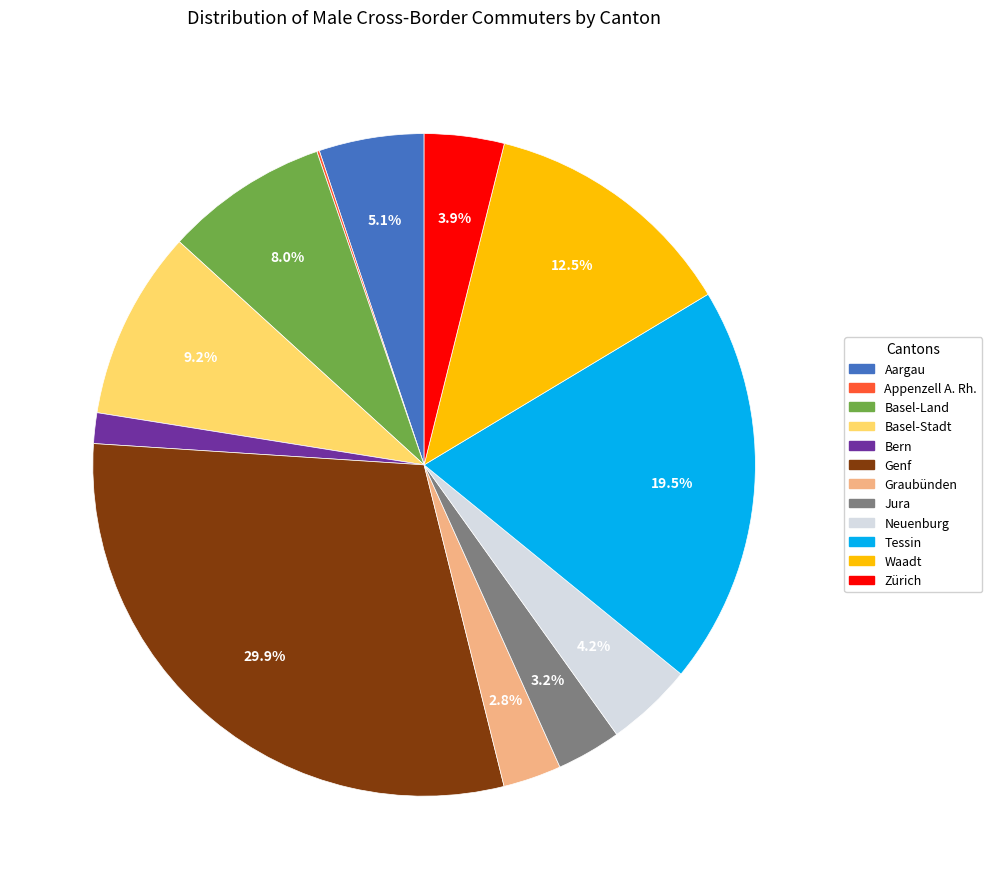

Between Jura and Aargau, which is larger?

Aargau